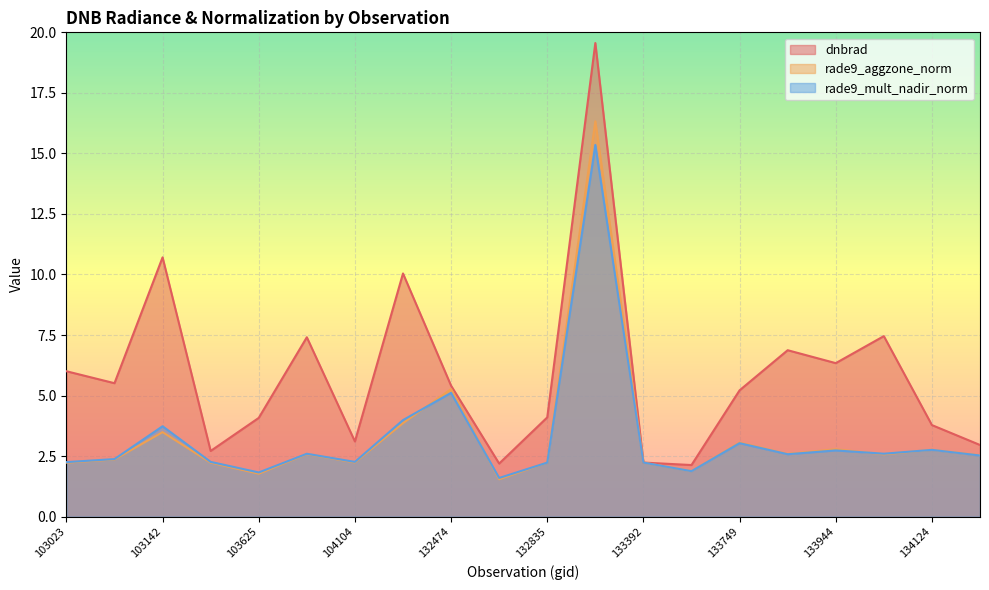

True or false: dnbrad has more than 2 interior local peaks.

True